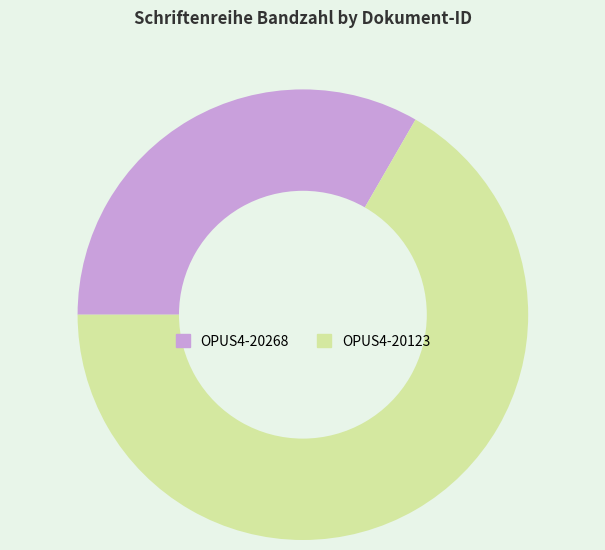

Do OPUS4-20268 and OPUS4-20123 together represent more than half of the pie?

Yes